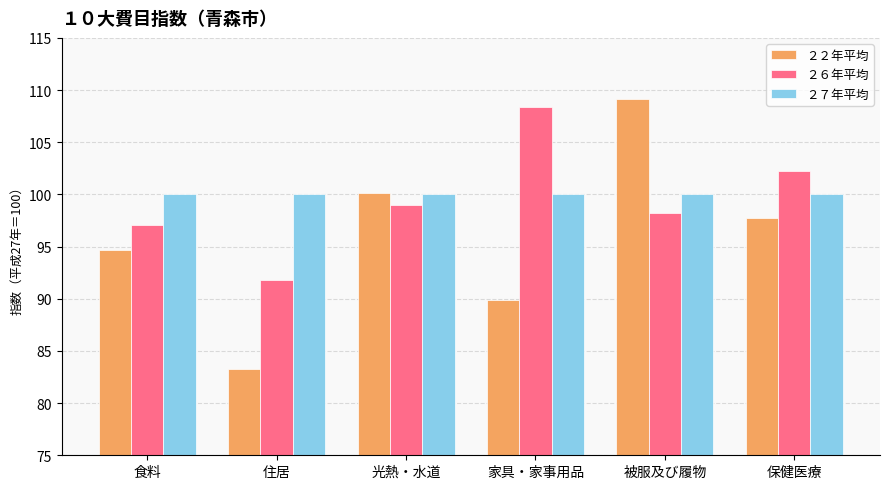

What are all the series names shown in the legend?

２２年平均, ２６年平均, ２７年平均